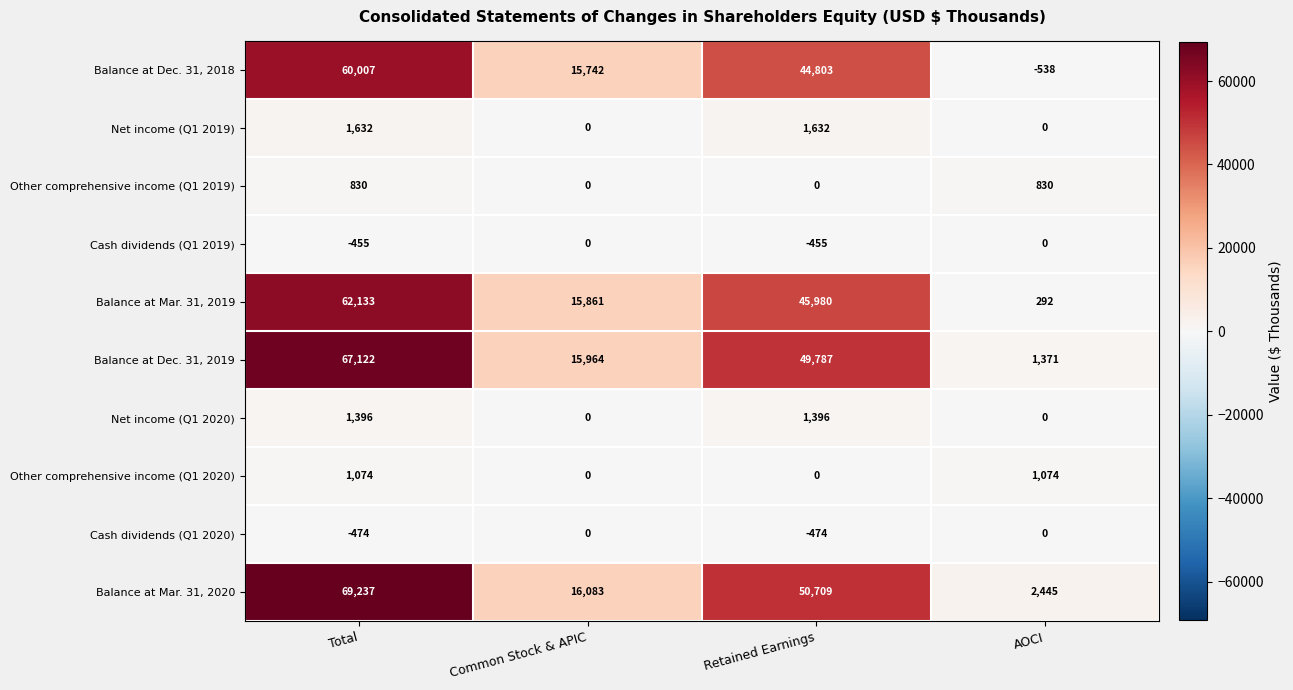

Is it true that Other comprehensive income (Q1 2020) equals 0 at Common Stock & APIC?

True